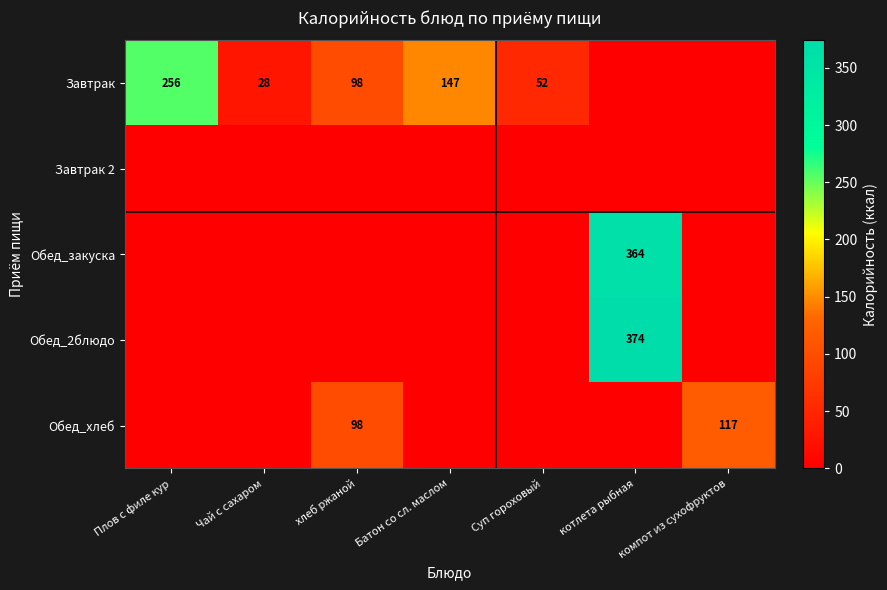

At which category is the sum across all series the highest?

котлета рыбная